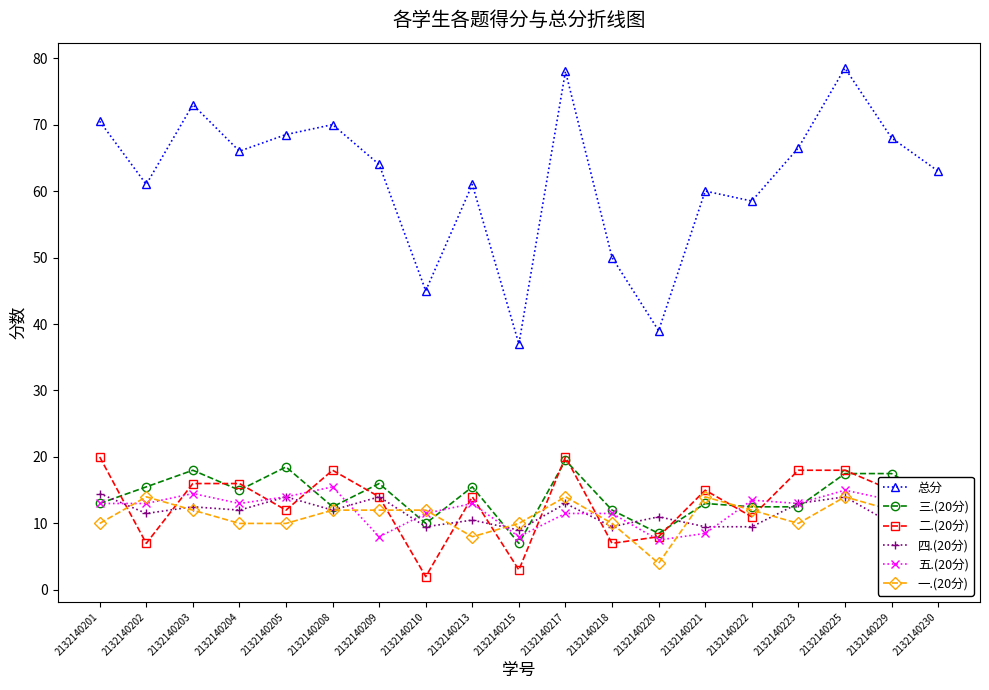

Reading left to right, transcribe all the data shown in this chart.

总分: 2132140201=70.5	2132140202=61.0	2132140203=73.0	2132140204=66.0	2132140205=68.5	2132140208=70.0	2132140209=64.0	2132140210=45.0	2132140213=61.0	2132140215=37.0	2132140217=78.0	2132140218=50.0	2132140220=39.0	2132140221=60.0	2132140222=58.5	2132140223=66.5	2132140225=78.5	2132140229=68.0	2132140230=63.0
三.(20分): 2132140201=13.0	2132140202=15.5	2132140203=18.0	2132140204=15.0	2132140205=18.5	2132140208=12.5	2132140209=16.0	2132140210=10.0	2132140213=15.5	2132140215=7.0	2132140217=19.5	2132140218=12.0	2132140220=8.5	2132140221=13.0	2132140222=12.5	2132140223=12.5	2132140225=17.5	2132140229=17.5	2132140230=13.5
二.(20分): 2132140201=20.0	2132140202=7.0	2132140203=16.0	2132140204=16.0	2132140205=12.0	2132140208=18.0	2132140209=14.0	2132140210=2.0	2132140213=14.0	2132140215=3.0	2132140217=20.0	2132140218=7.0	2132140220=8.0	2132140221=15.0	2132140222=11.0	2132140223=18.0	2132140225=18.0	2132140229=15.0	2132140230=15.0
四.(20分): 2132140201=14.5	2132140202=11.5	2132140203=12.5	2132140204=12.0	2132140205=14.0	2132140208=12.0	2132140209=14.0	2132140210=9.5	2132140213=10.5	2132140215=9.0	2132140217=13.0	2132140218=9.5	2132140220=11.0	2132140221=9.5	2132140222=9.5	2132140223=13.0	2132140225=14.0	2132140229=10.0	2132140230=12.0
五.(20分): 2132140201=13.0	2132140202=13.0	2132140203=14.5	2132140204=13.0	2132140205=14.0	2132140208=15.5	2132140209=8.0	2132140210=11.5	2132140213=13.0	2132140215=8.0	2132140217=11.5	2132140218=11.5	2132140220=7.5	2132140221=8.5	2132140222=13.5	2132140223=13.0	2132140225=15.0	2132140229=13.5	2132140230=12.5
一.(20分): 2132140201=10.0	2132140202=14.0	2132140203=12.0	2132140204=10.0	2132140205=10.0	2132140208=12.0	2132140209=12.0	2132140210=12.0	2132140213=8.0	2132140215=10.0	2132140217=14.0	2132140218=10.0	2132140220=4.0	2132140221=14.0	2132140222=12.0	2132140223=10.0	2132140225=14.0	2132140229=12.0	2132140230=10.0